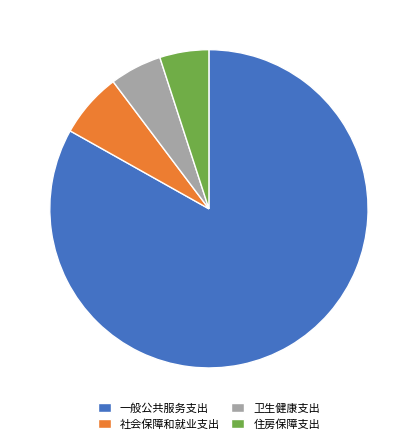

The 卫生健康支出 slice represents 5% of the pie. True or false?

True